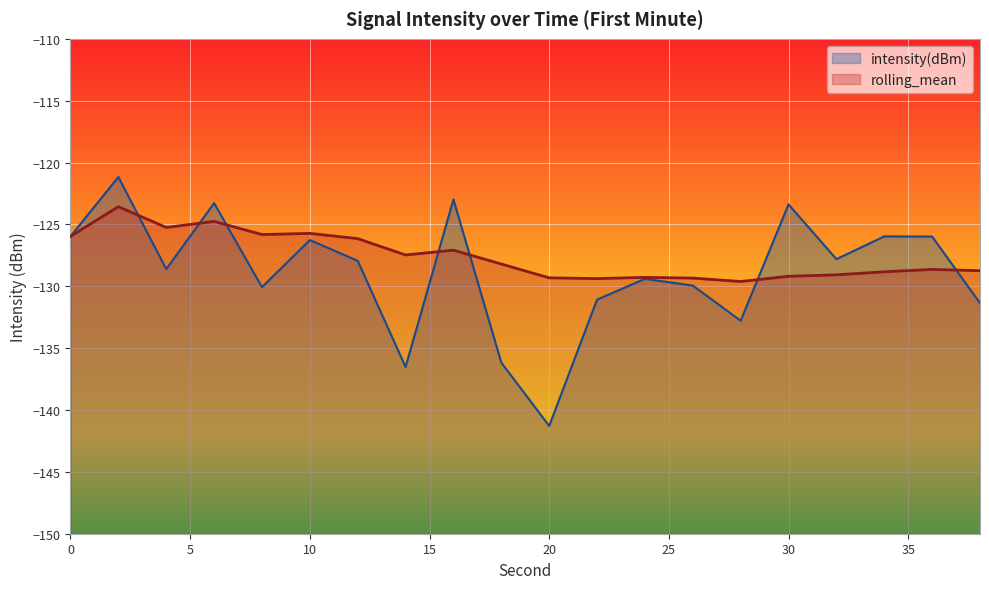

Reading left to right, transcribe all the data shown in this chart.

intensity(dBm): -126.0	-121.2	-128.6	-123.3	-130.1	-126.3	-127.9	-136.5	-123.0	-136.2	-141.3	-131.1	-129.4	-129.9	-132.8	-123.4	-127.8	-126.0	-126.0	-131.4
rolling_mean: -126.0	-123.6	-125.2	-124.8	-125.8	-125.7	-126.1	-127.5	-127.1	-128.2	-129.3	-129.4	-129.3	-129.3	-129.6	-129.2	-129.1	-128.8	-128.6	-128.7